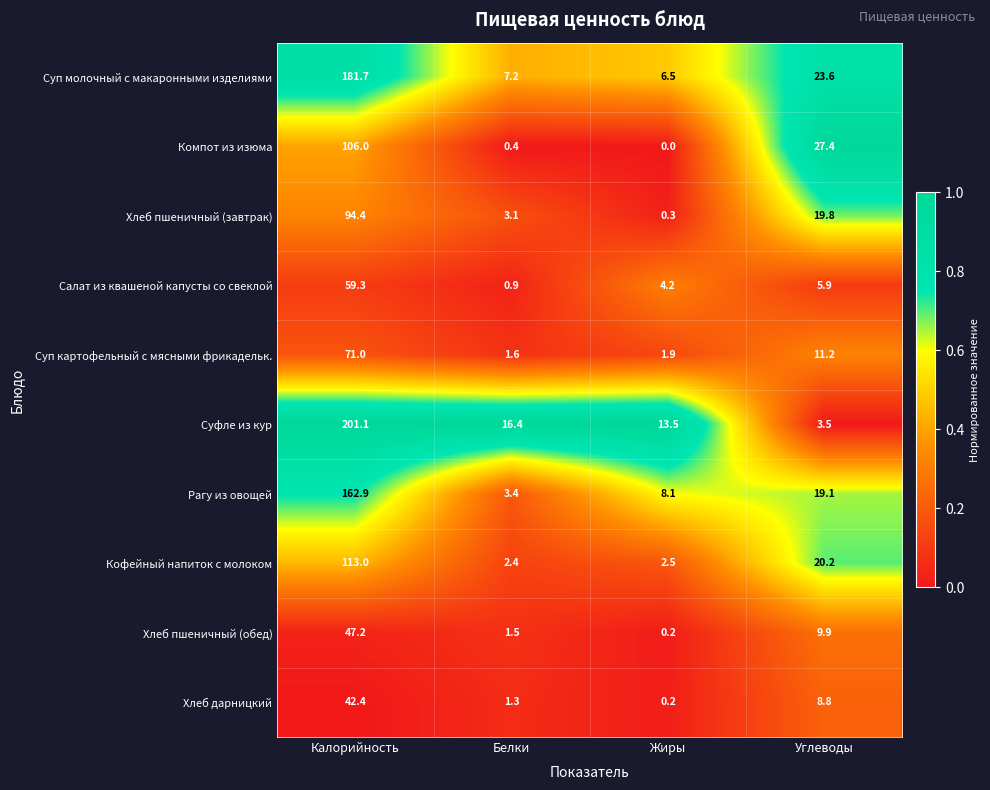

Rank the categories by Суп молочный с макаронными изделиями value from lowest to highest.

Жиры, Белки, Углеводы, Калорийность